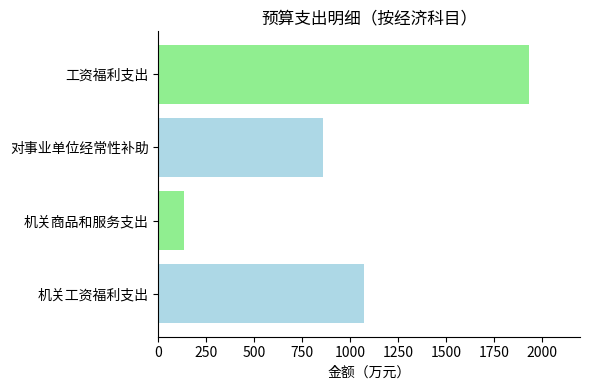

Reading right to left, extract all data points from this chart.

工资福利支出=1931.7	对事业单位经常性补助=857.8	机关商品和服务支出=130.8	机关工资福利支出=1073.9